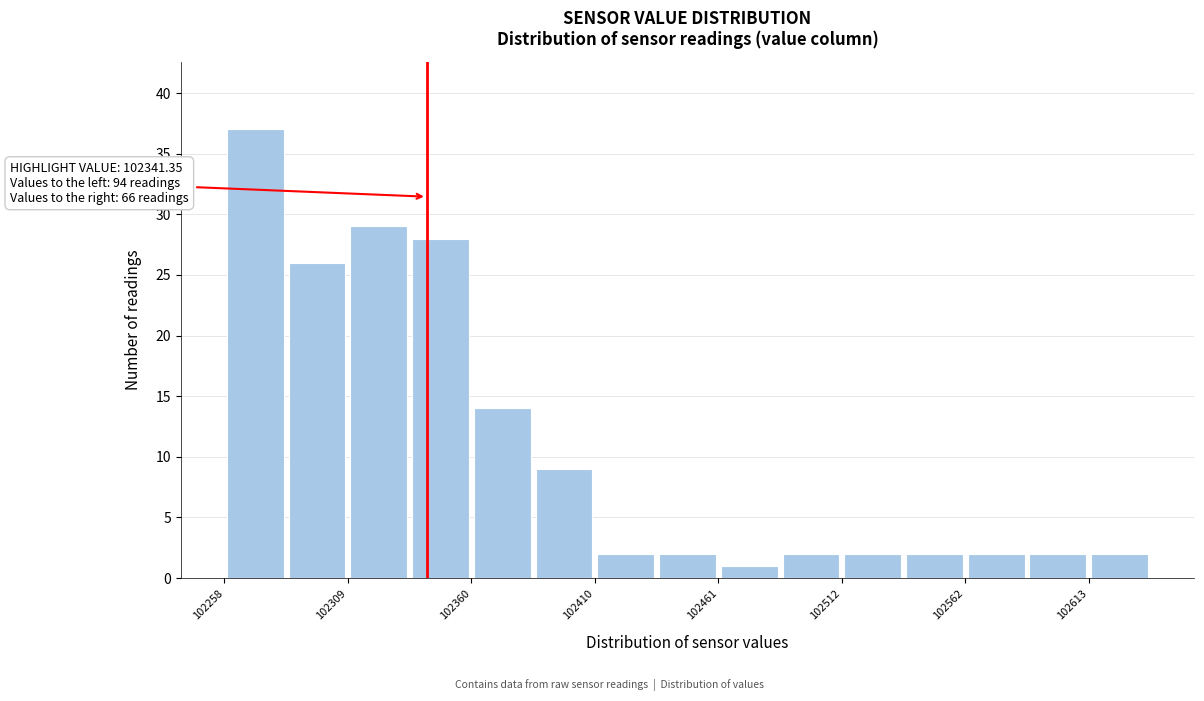

Read against the x-axis, roughly where is the centre of the tallest bar?

102270